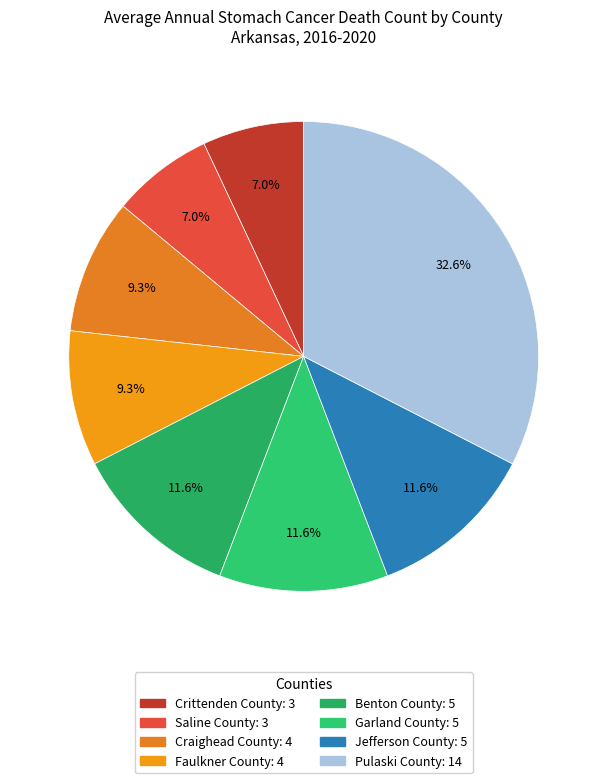

True or false: Crittenden County accounts for 1% of the total.

False